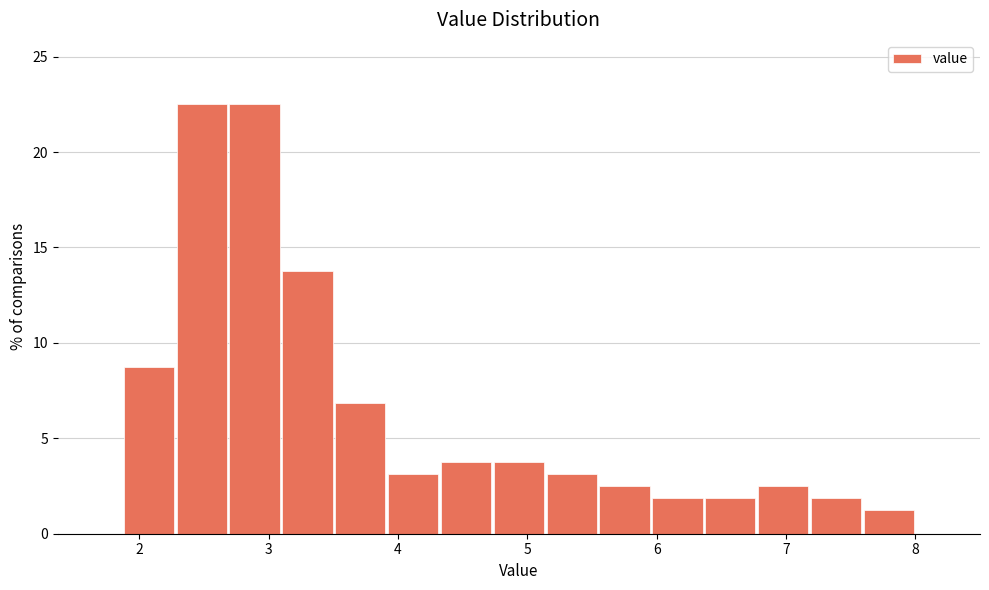

What is the height of the bar covering 1.9 to 2.3 on the x-axis? Neither the bar edges nor the heights are printed on the chart, so give them approximately, as read against the axes.

9.0